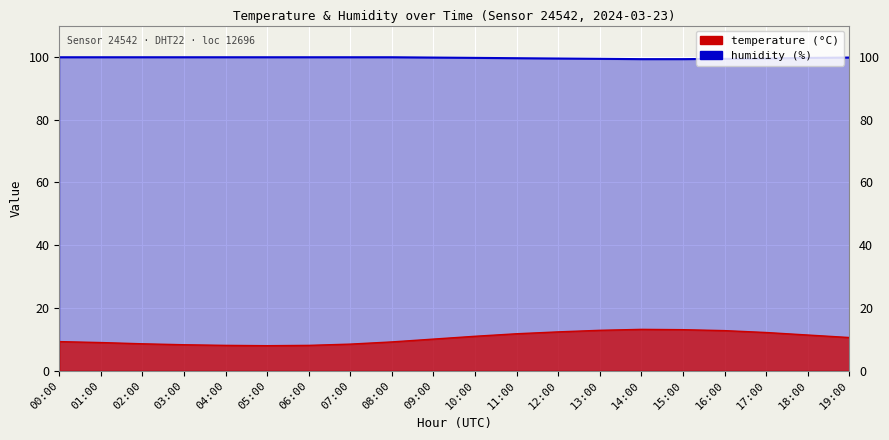

At how many categories does at least one series exceed 28?

20